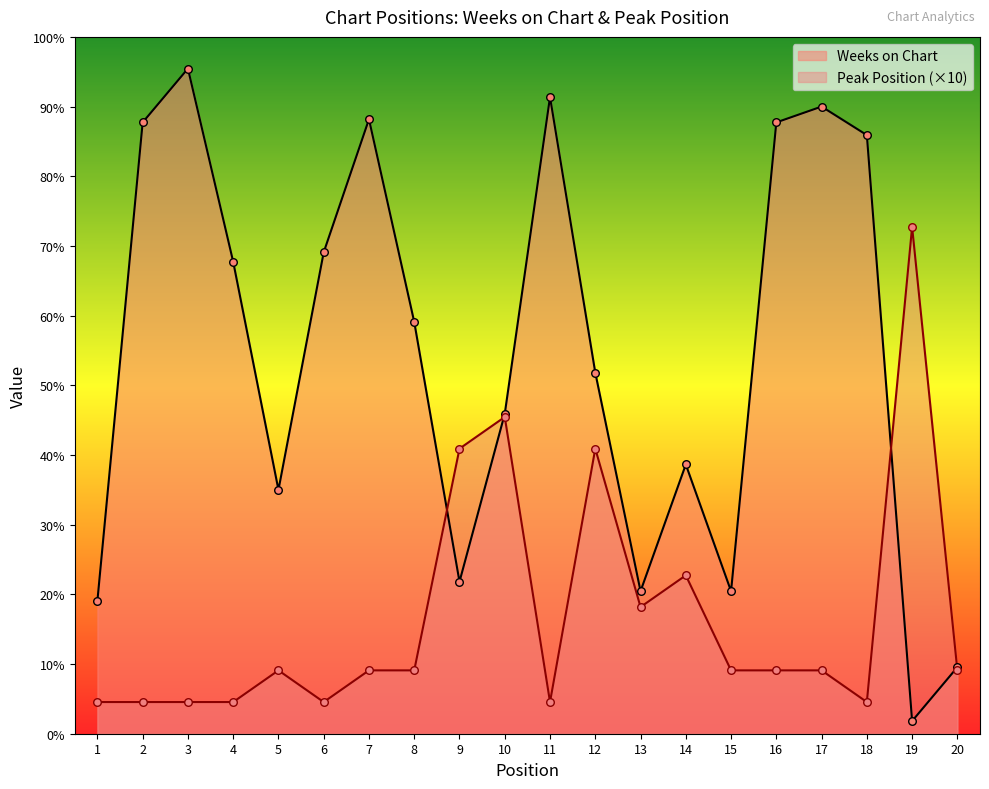

What are all the series names shown in the legend?

Weeks on Chart, Peak Position (×10)